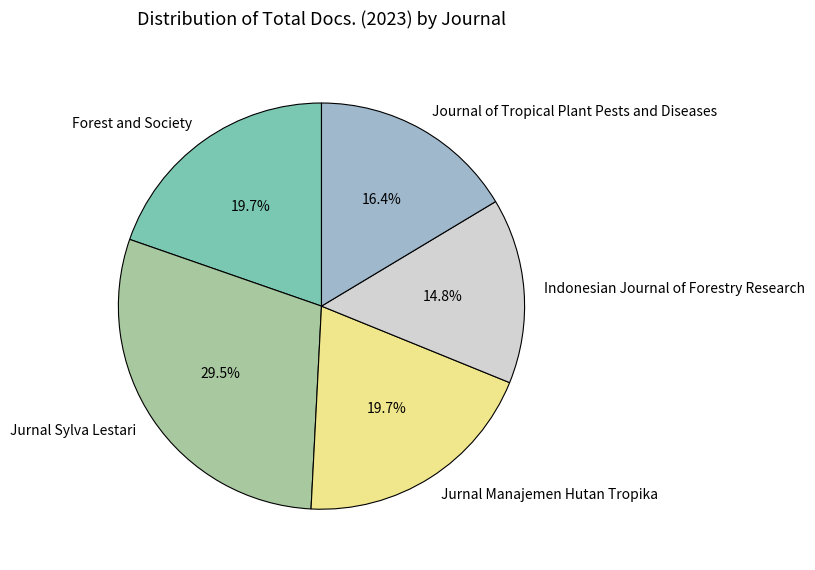

Approximately how many times larger is the value at Forest and Society compared to Journal of Tropical Plant Pests and Diseases?

1.2